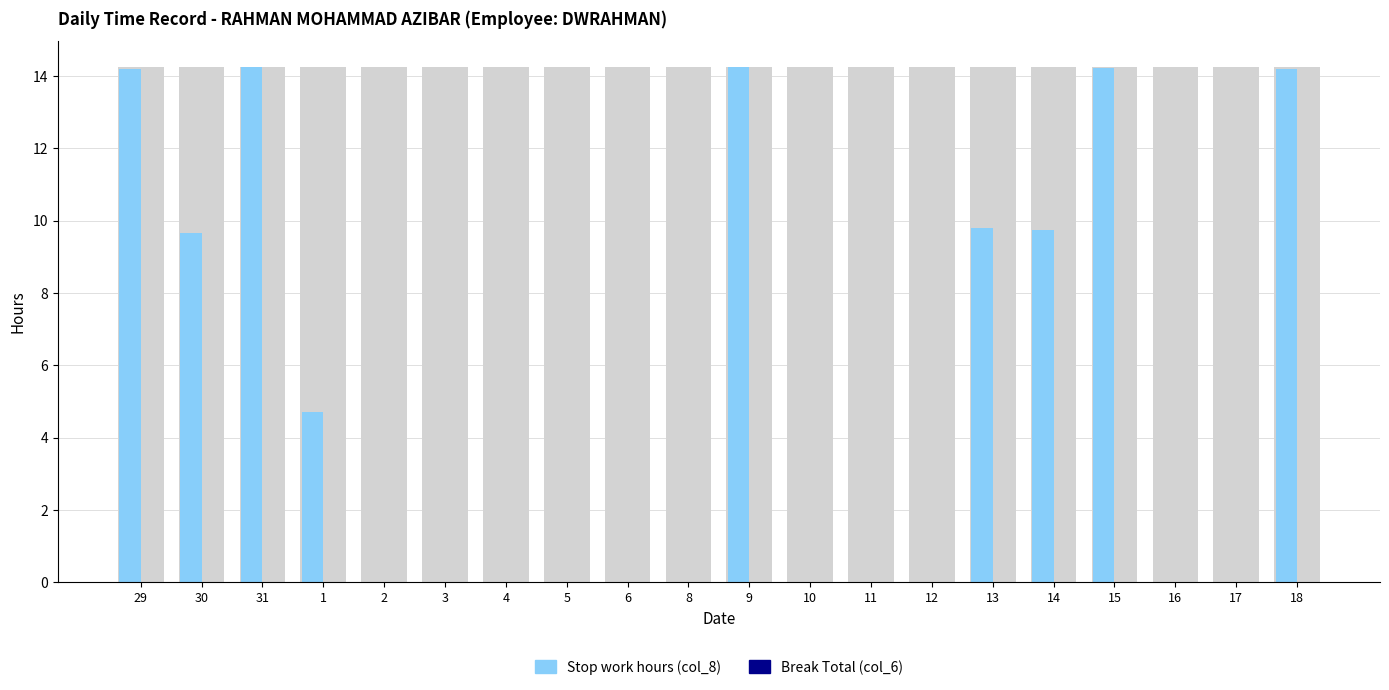

Which series has the largest total across all categories?

Stop work hours (col_8)